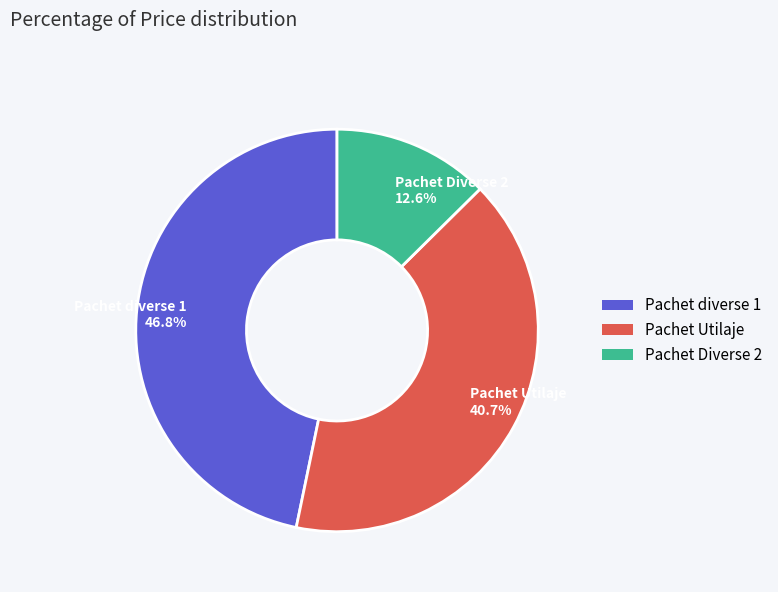

Rank the categories by value from highest to lowest.

Pachet diverse 1 46.8%, Pachet Utilaje 40.7%, Pachet Diverse 2 12.6%